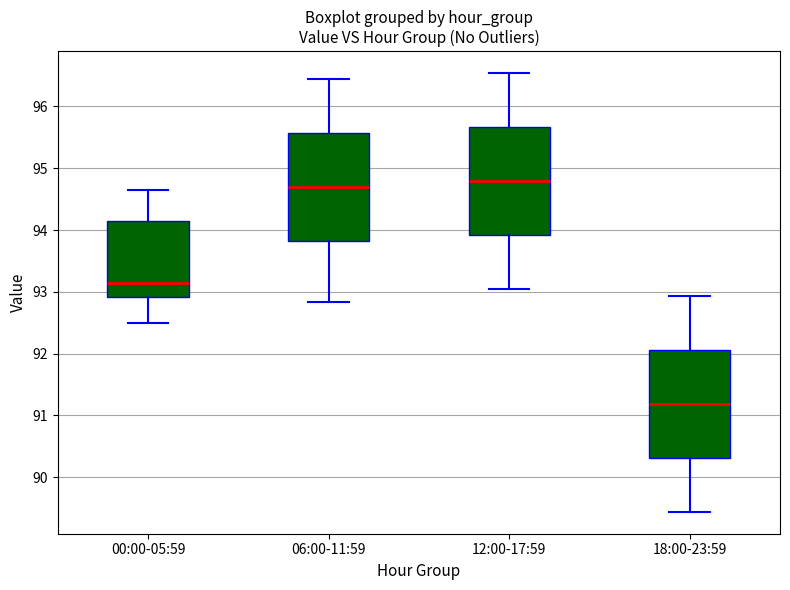

Where does the median line of the box for 00:00-05:59 sit on the y-axis? The values are not printed on the chart, so give them approximately, as read against the axis.

93.2